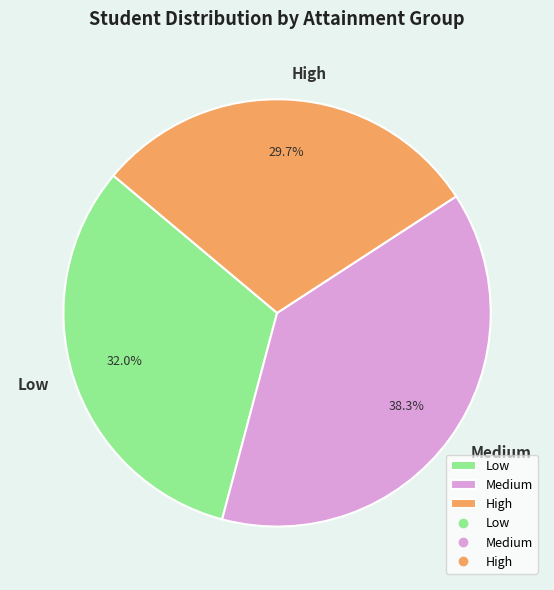

To the nearest percent, what is the combined percentage of Low and High?

62%